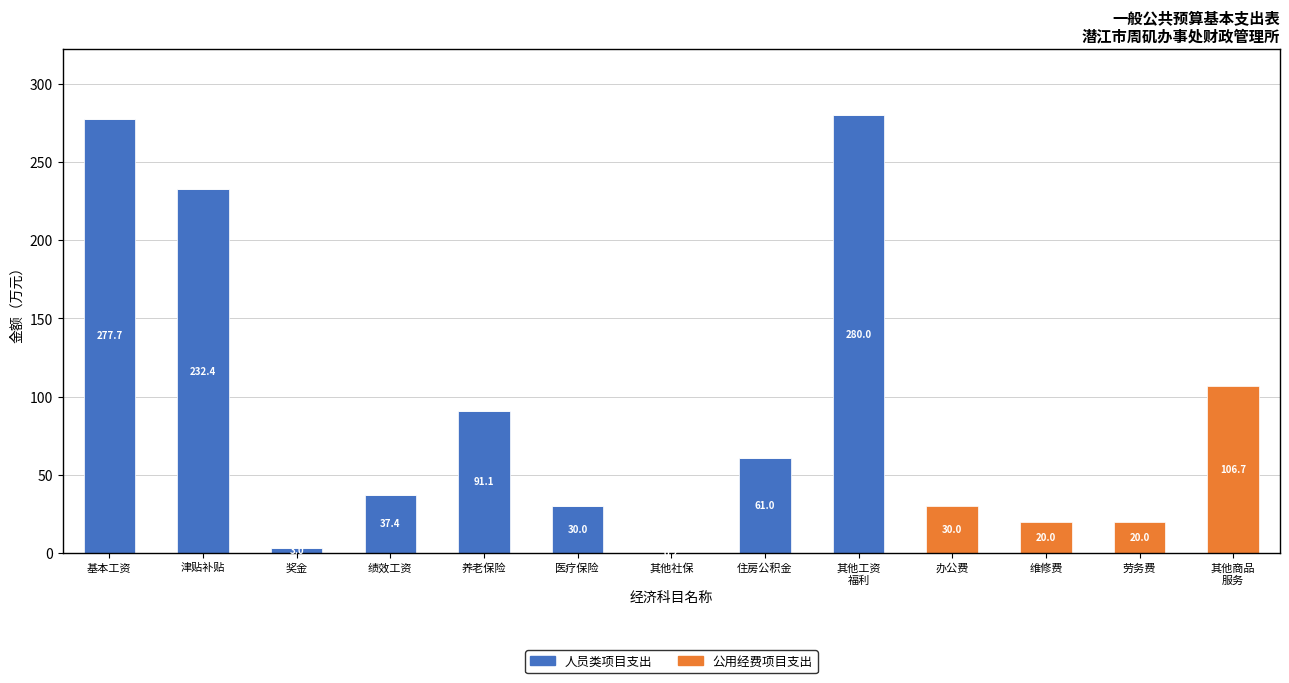

What is the total value across all series at 劳务费?

20.0